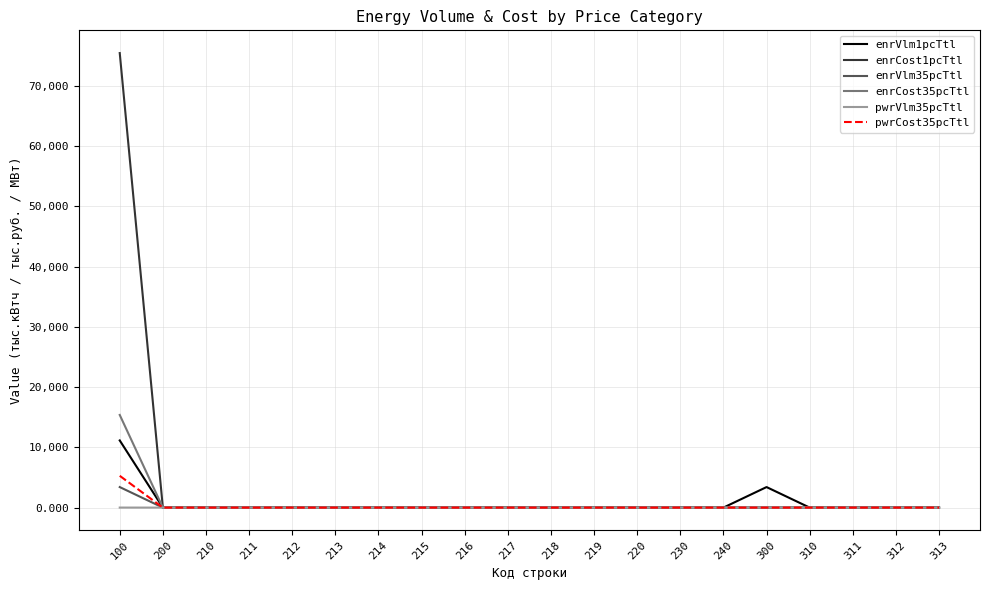

Which series has the largest range (max minus min)?

enrCost1pcTtl